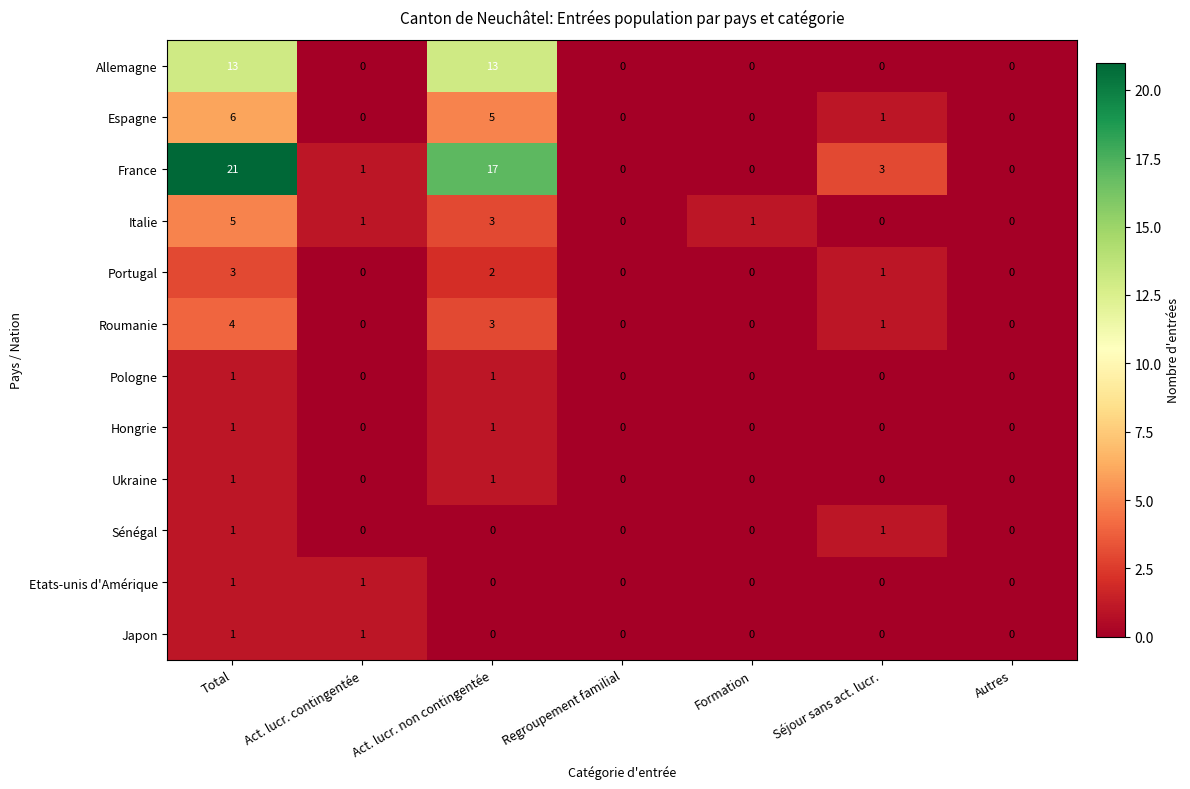

Which label corresponds to the largest value in the chart?

Total